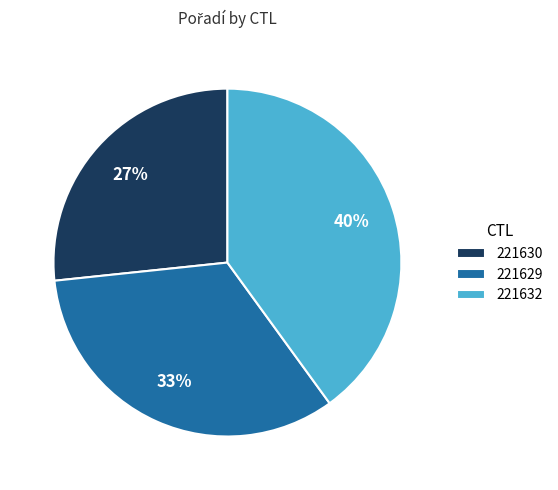

Is the sum of 221629 and 221632 greater than half?

Yes